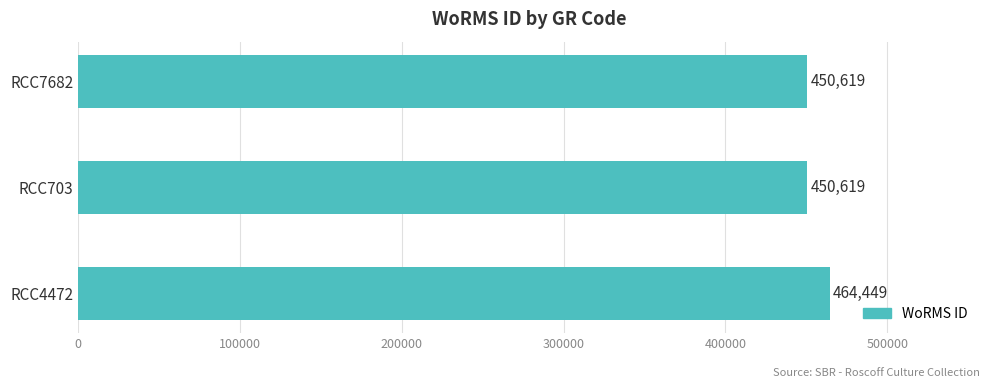

How many values are between 450619 and 464449?

3